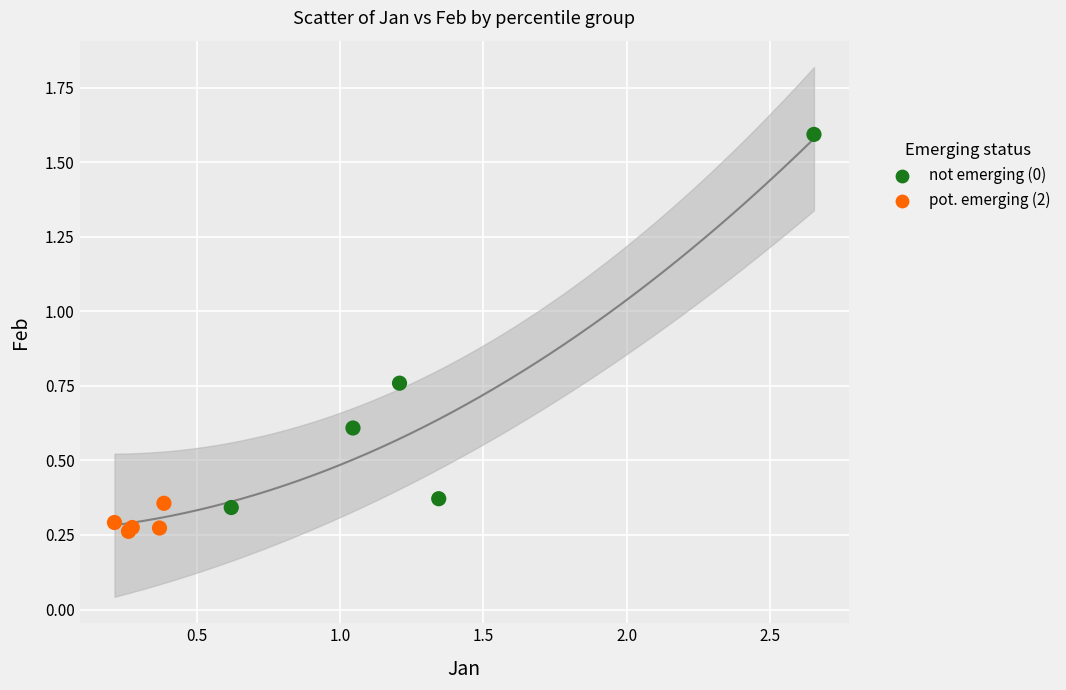

What are all the series names shown in the legend?

not emerging (0), pot. emerging (2)